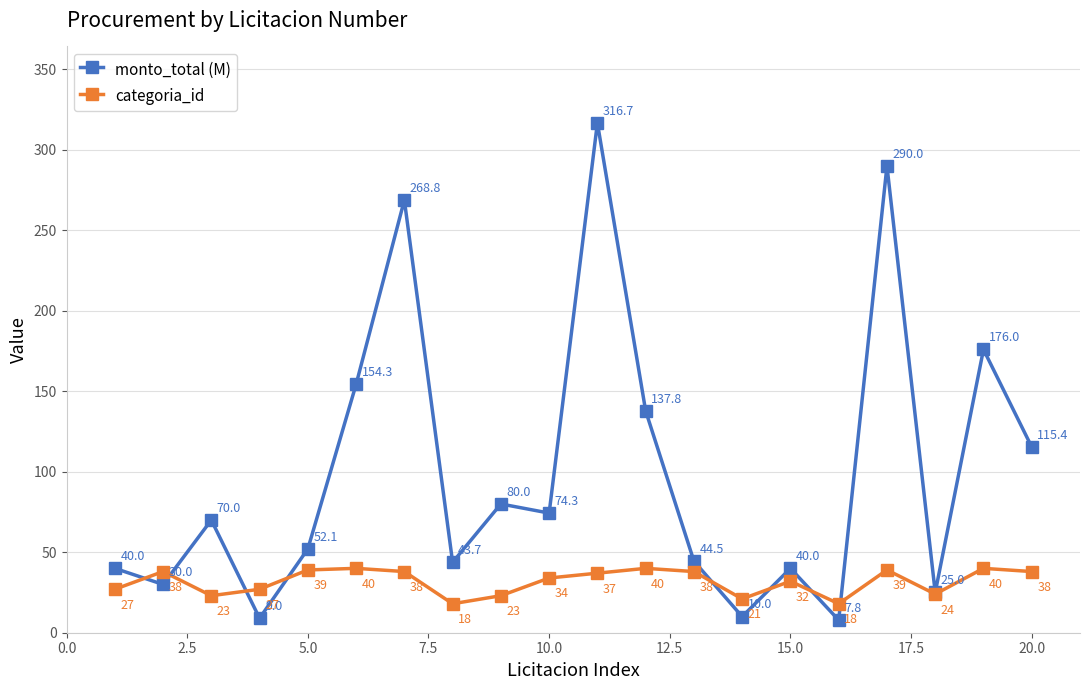

What is the lowest value of the categoria_id series?

18.0